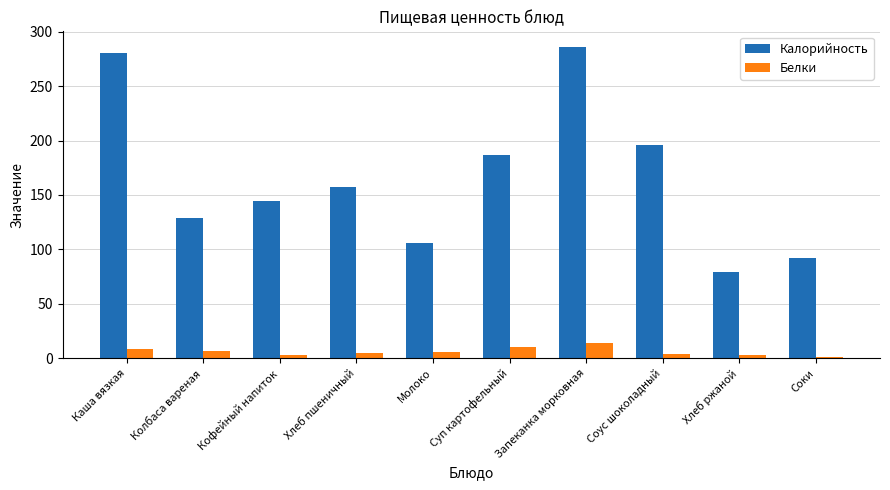

What is the difference between the Калорийность values at Хлеб пшеничный and Молоко?

51.2